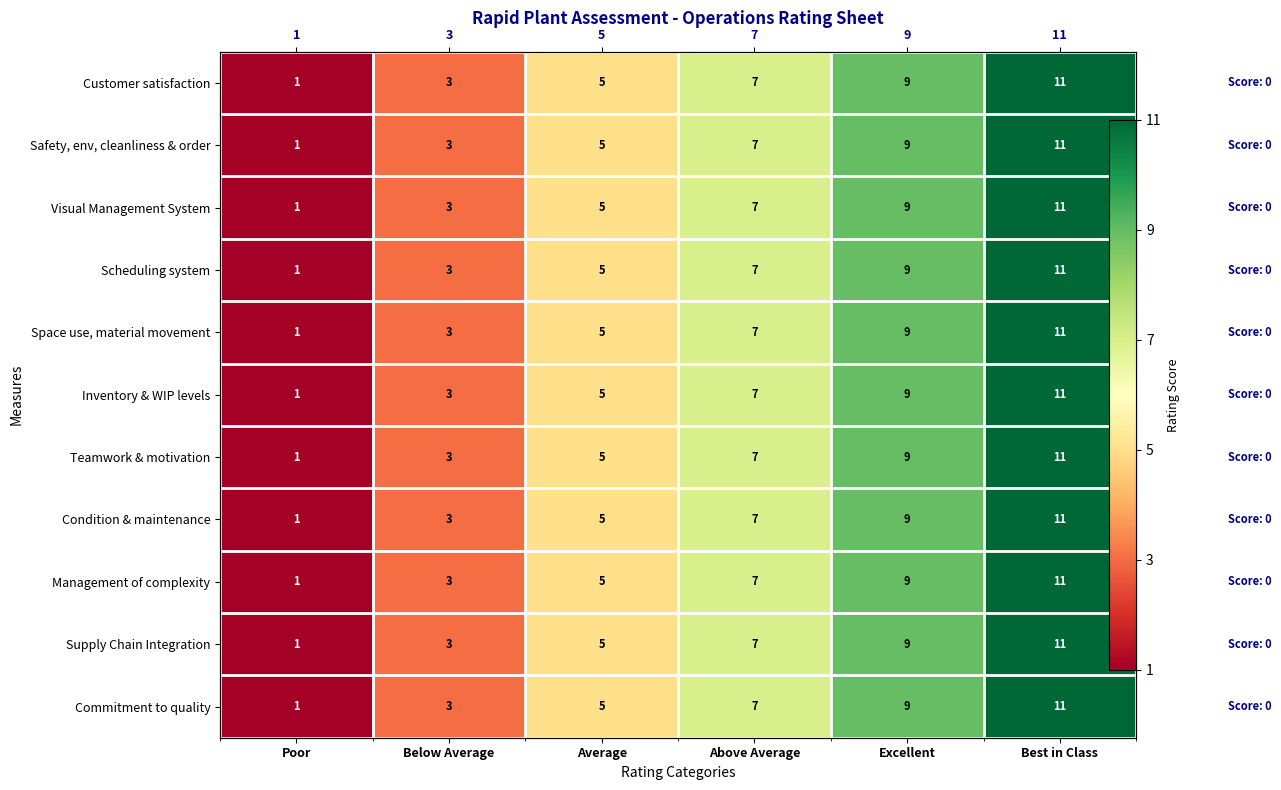

List the labels in order of Scheduling system value, largest first.

Best in Class, Excellent, Above Average, Average, Below Average, Poor